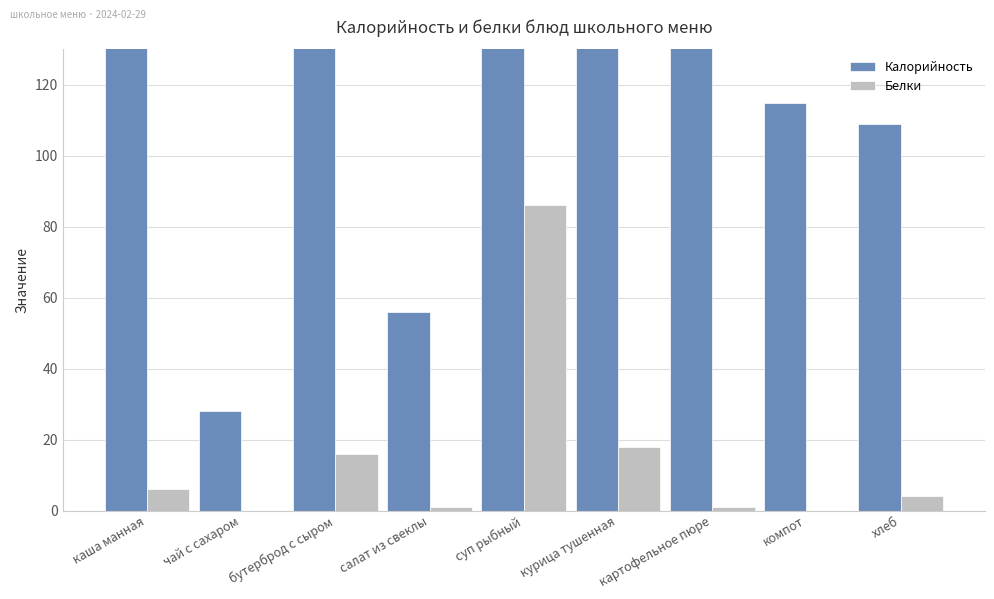

What are all the series names shown in the legend?

Калорийность, Белки